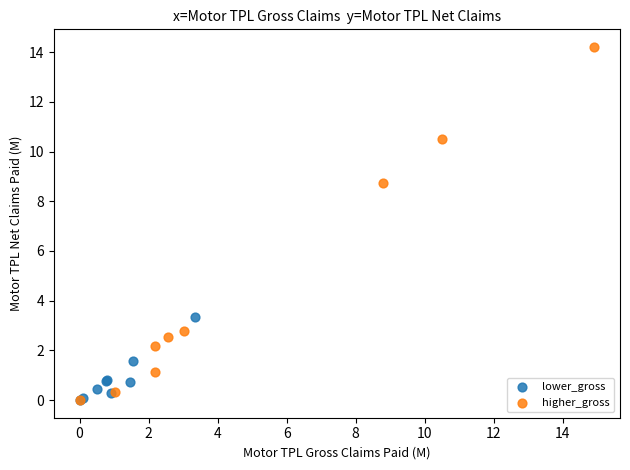

Which series has the widest spread of Y values?

higher_gross